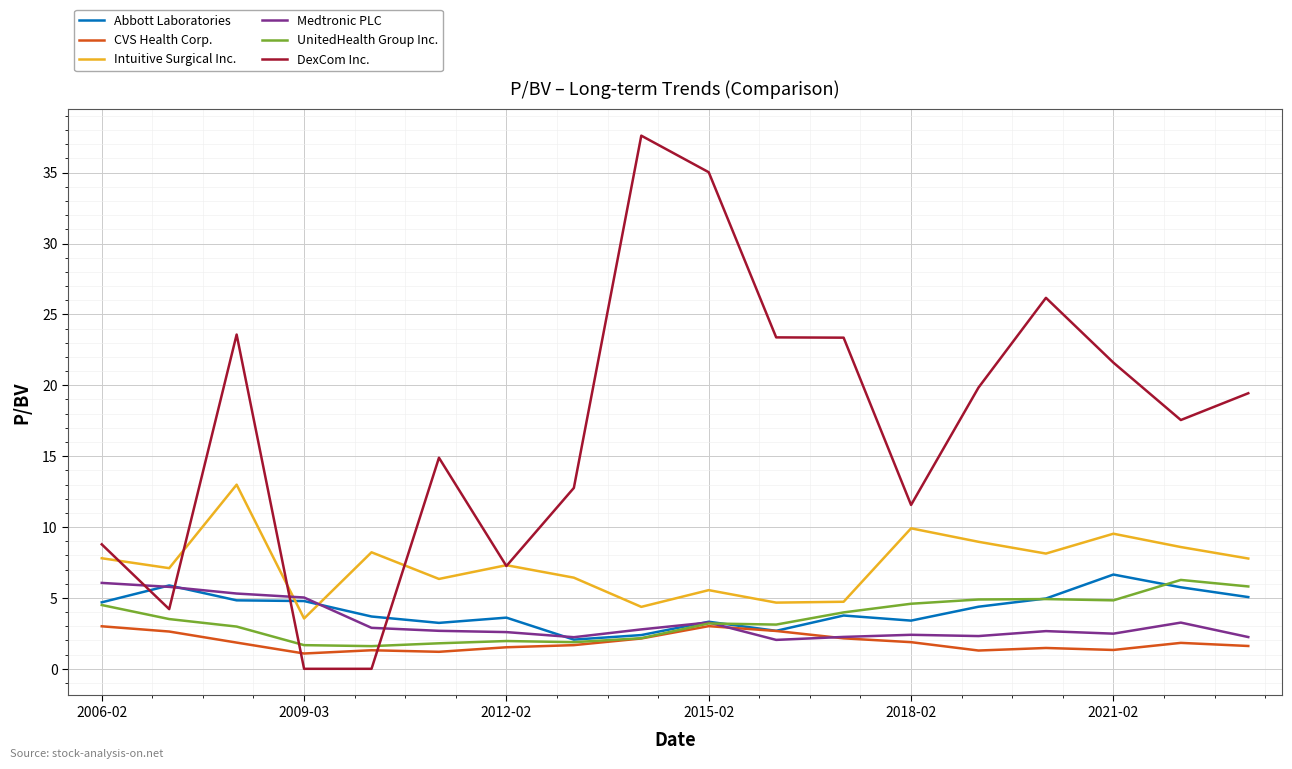

Which series has the largest range (max minus min)?

DexCom Inc.